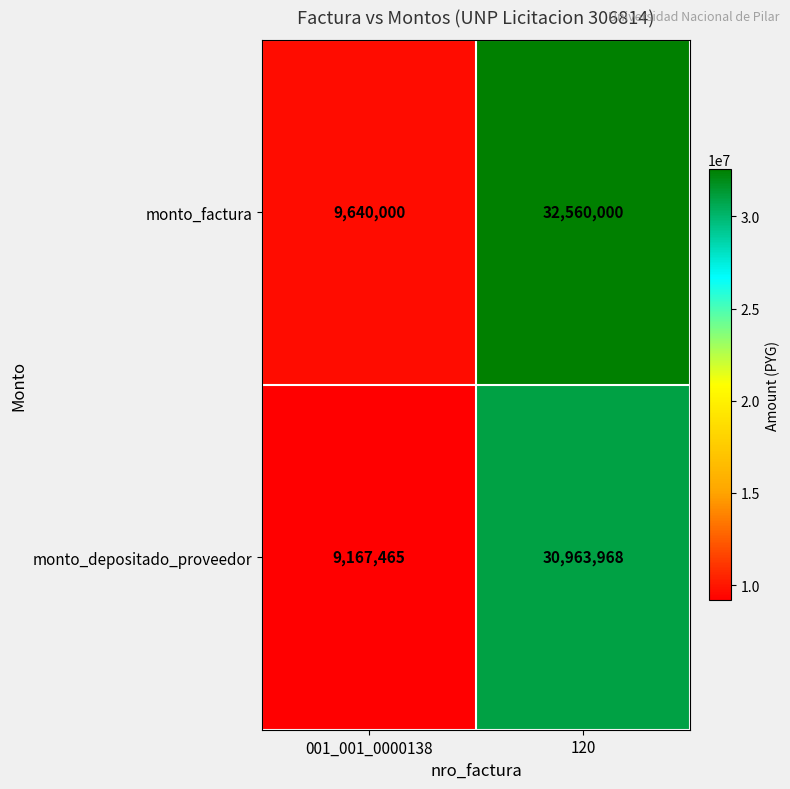

What is the difference between the maximum and minimum values in the monto_factura series?

22920000